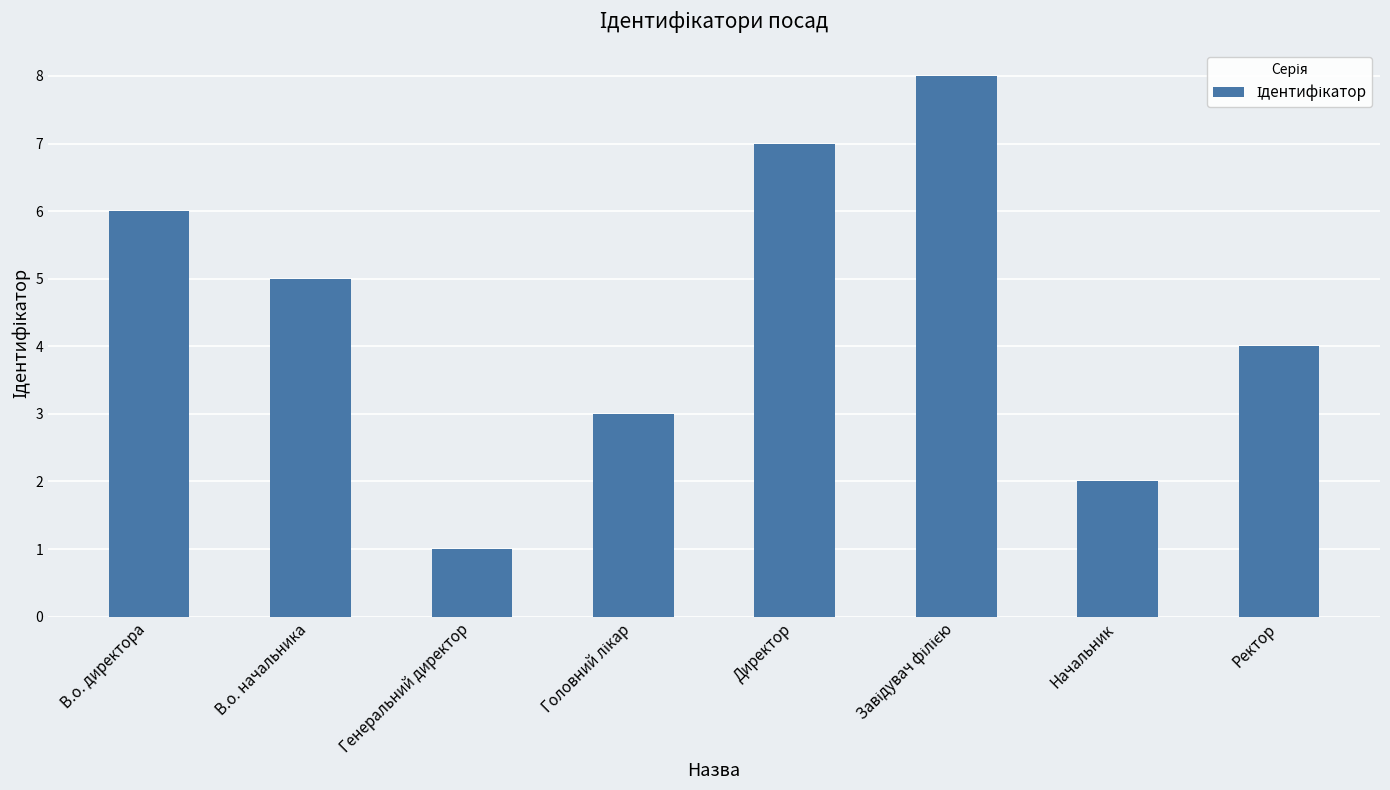

At which category does the chart reach its minimum across all series?

Генеральний директор